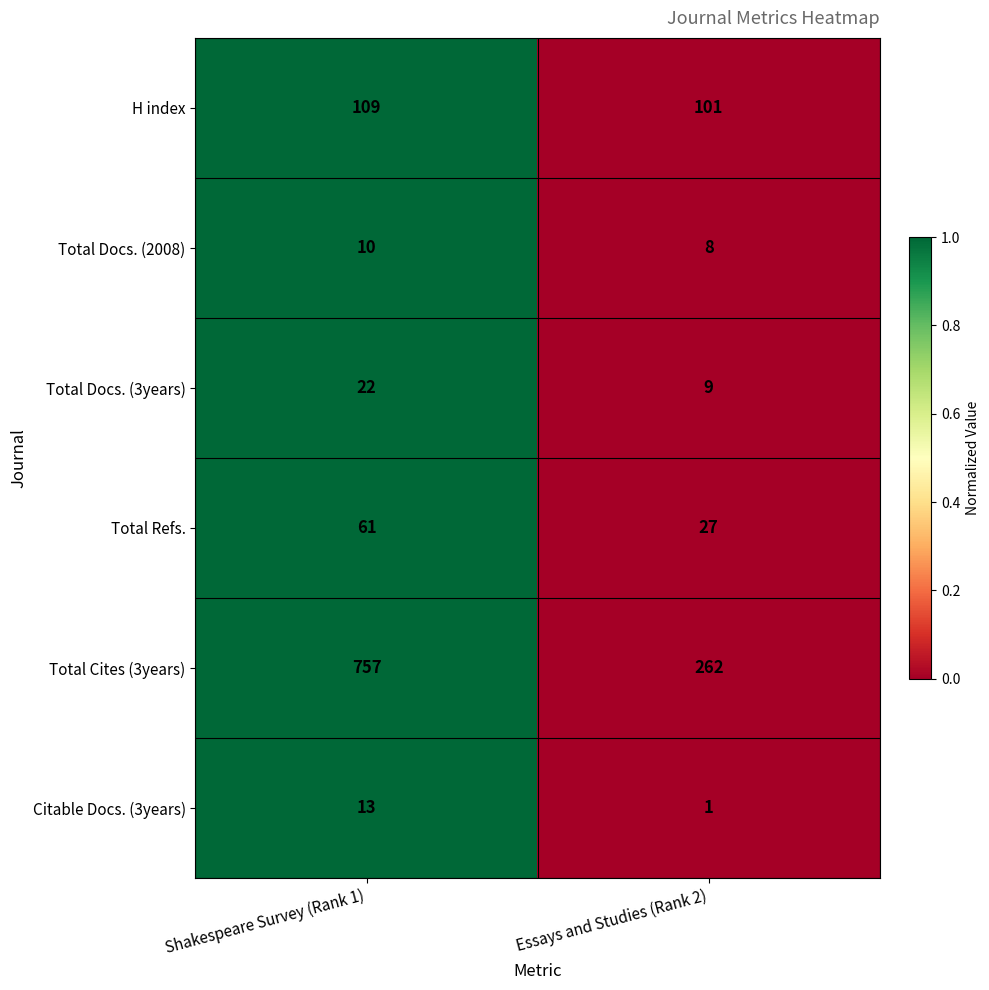

What is the maximum value shown in the chart?

757